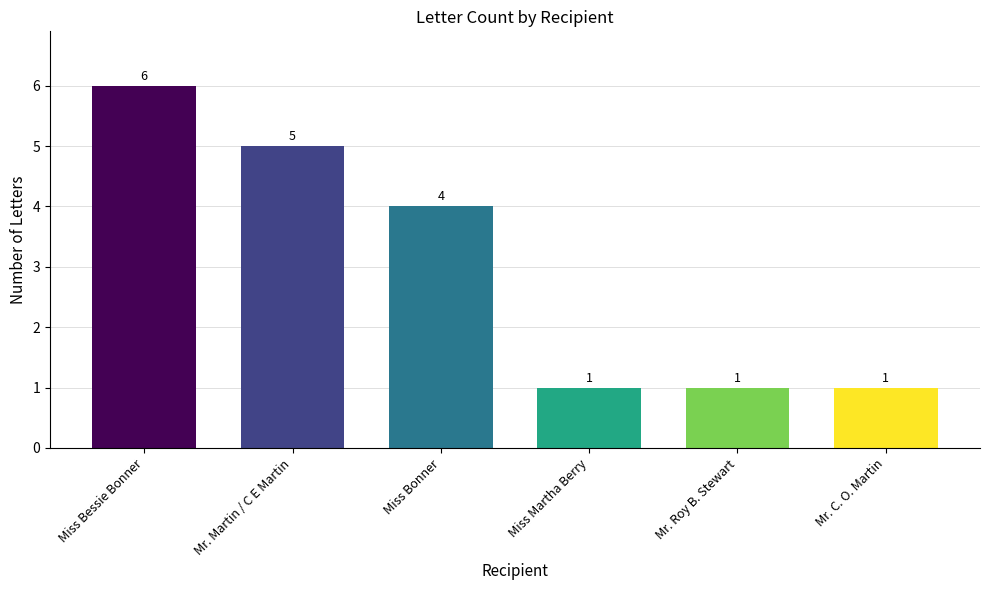

At which label does the data first exceed 4?

Miss Bessie Bonner